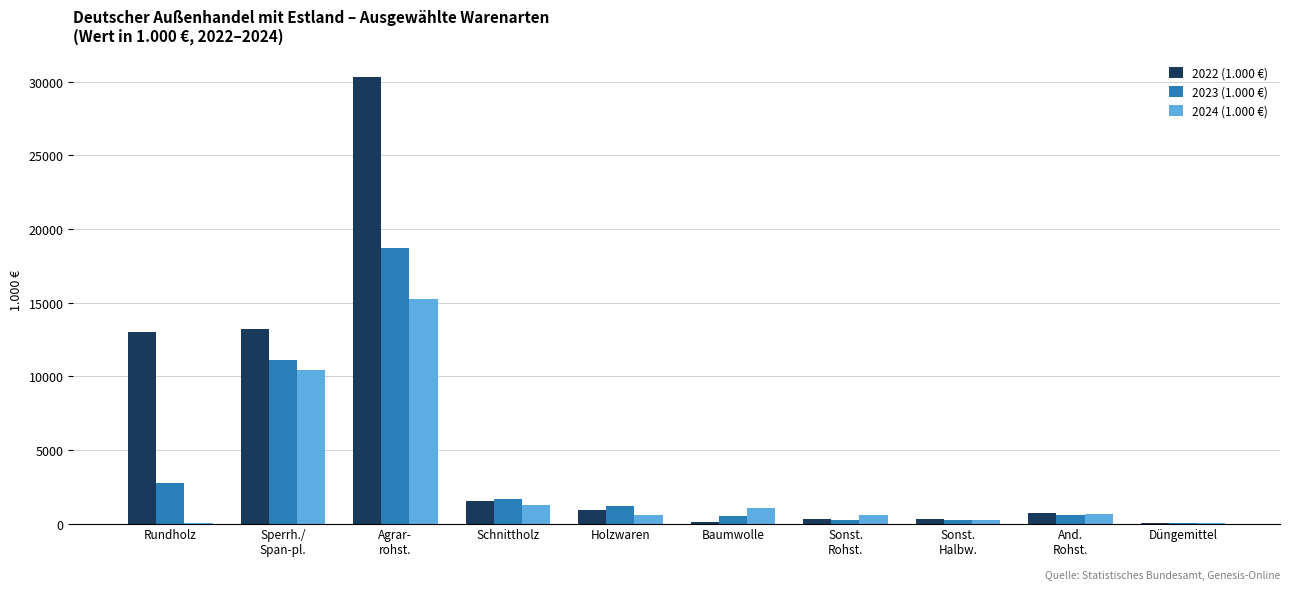

What is the greatest value displayed?

30325